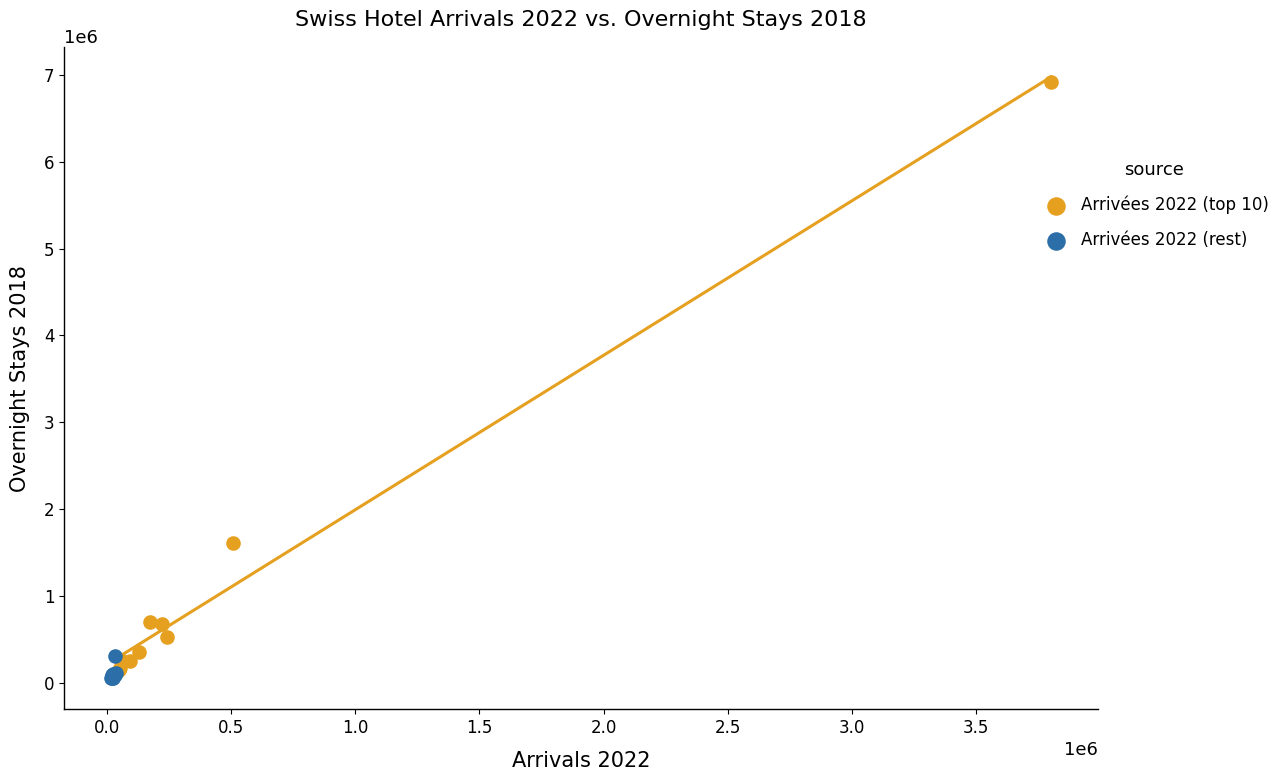

What are all the series names shown in the legend?

Arrivées 2022 (top 10), Arrivées 2022 (rest)